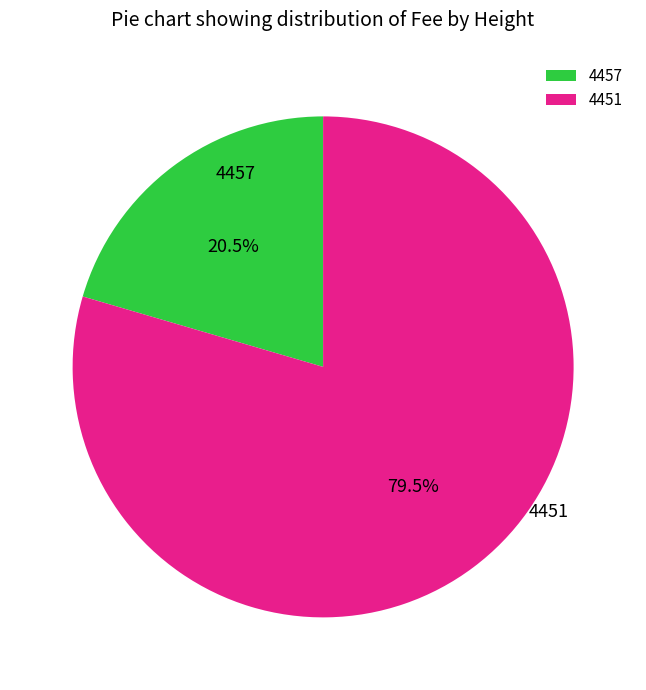

Approximately how many times larger is the value at 4451 compared to 4457?

3.9